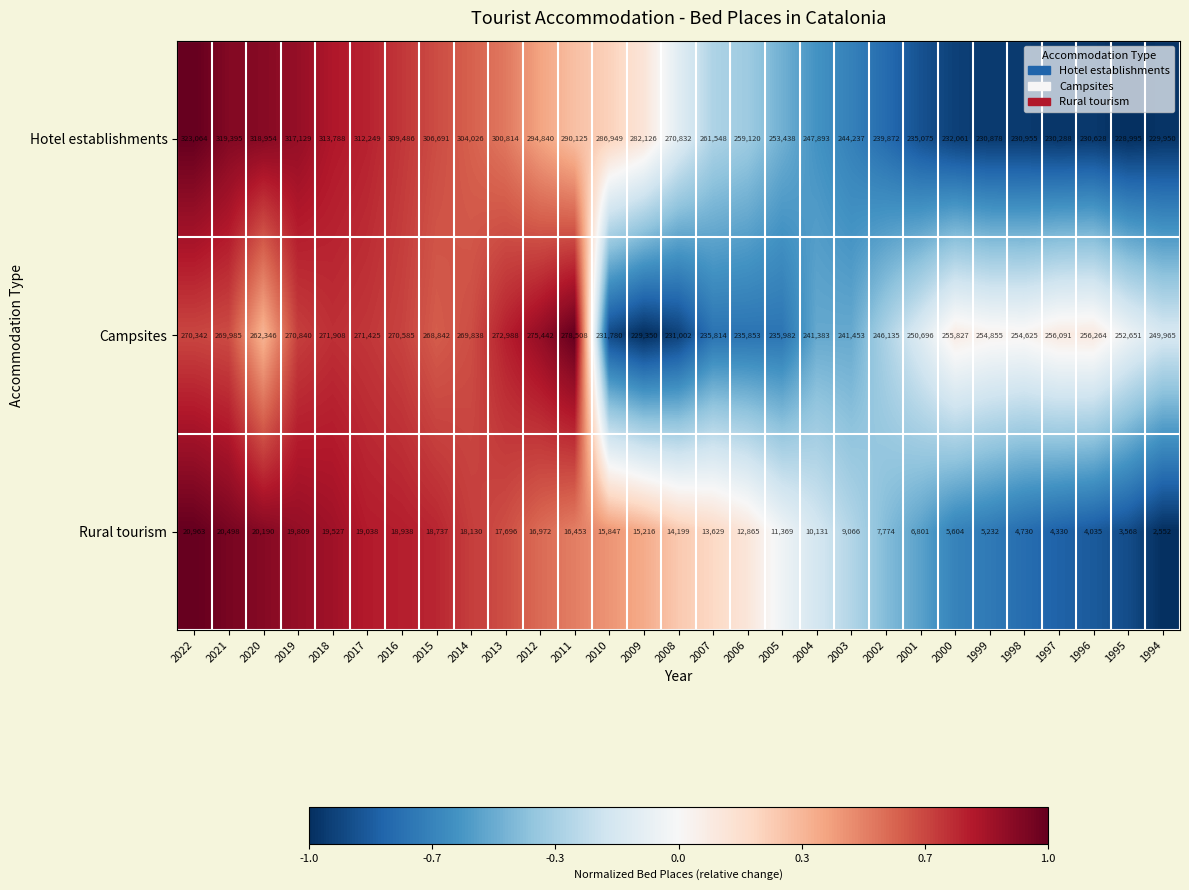

Count the number of categories in the chart.

29